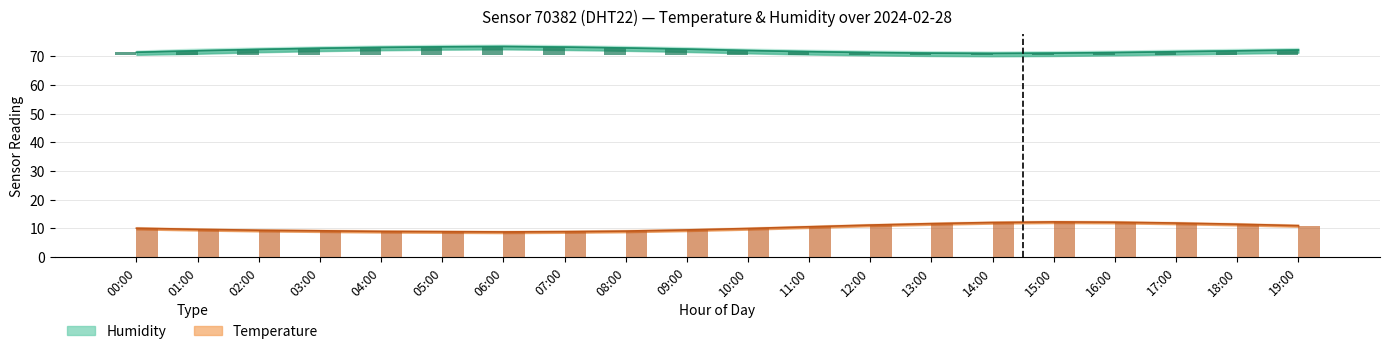

How many bars are there in total?

40